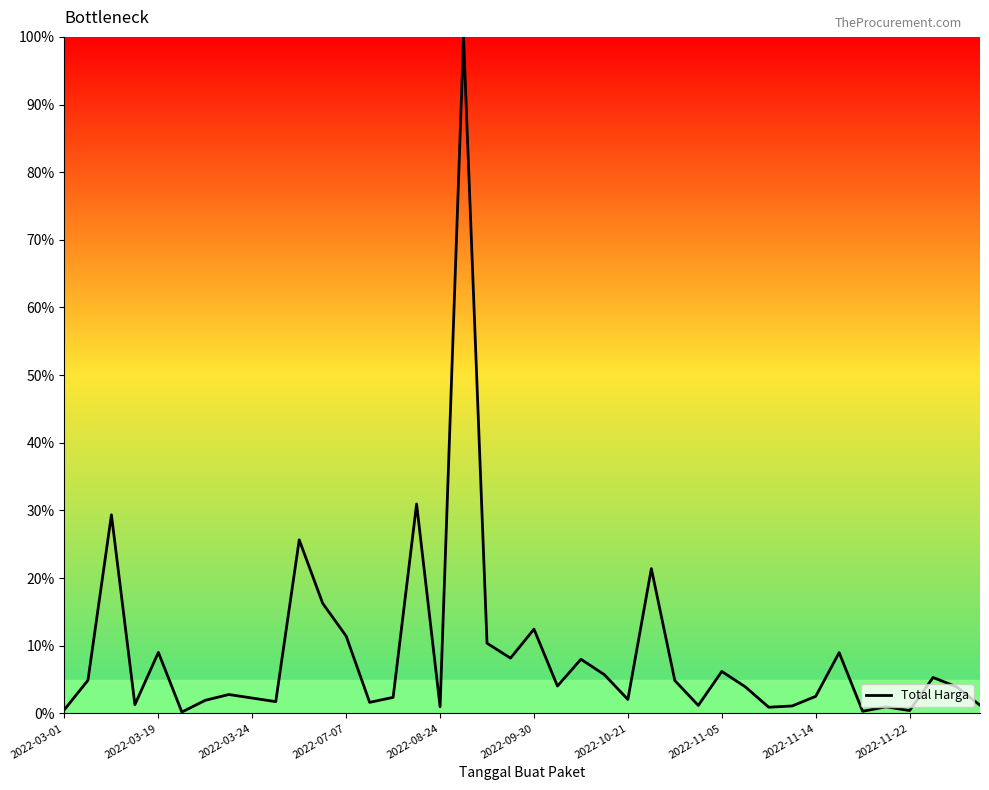

What is the difference between the maximum and minimum values?

99.8